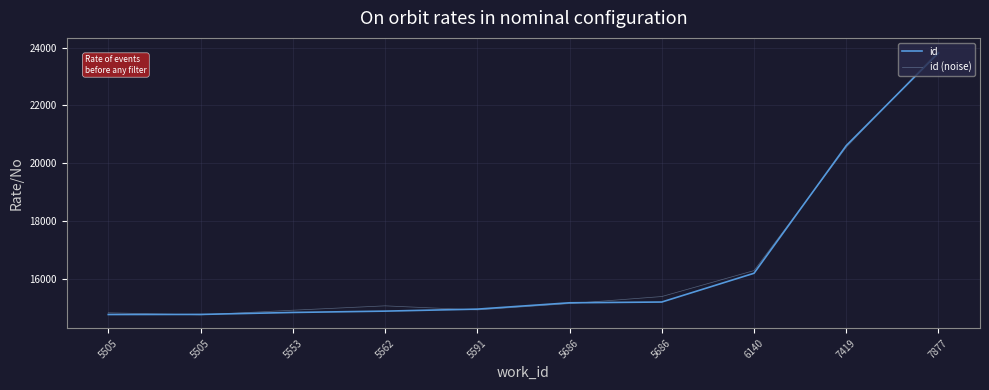

How many times do id and id (noise) cross each other?

6